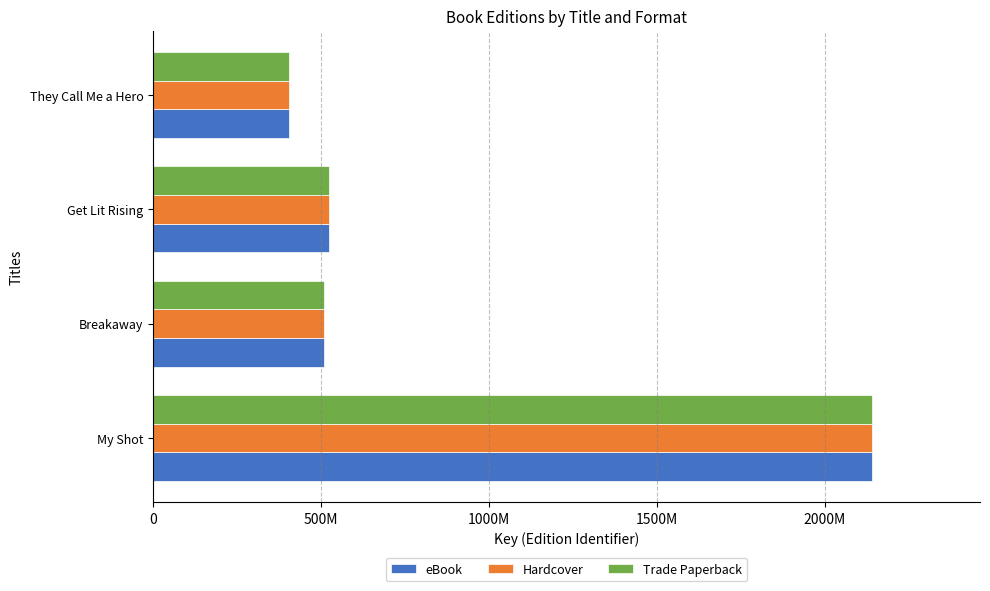

What are all the series names shown in the legend?

eBook, Hardcover, Trade Paperback